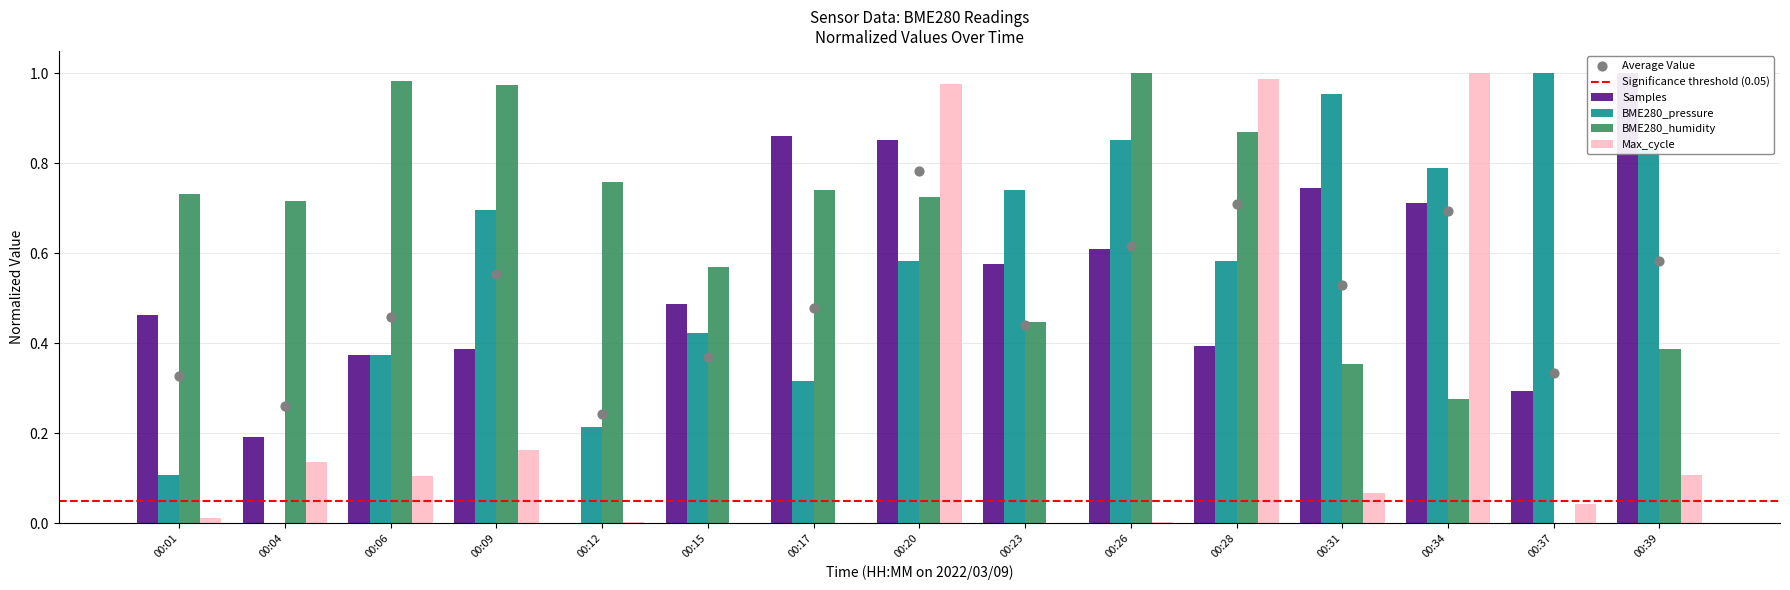

At how many categories does at least one series exceed 0?

15